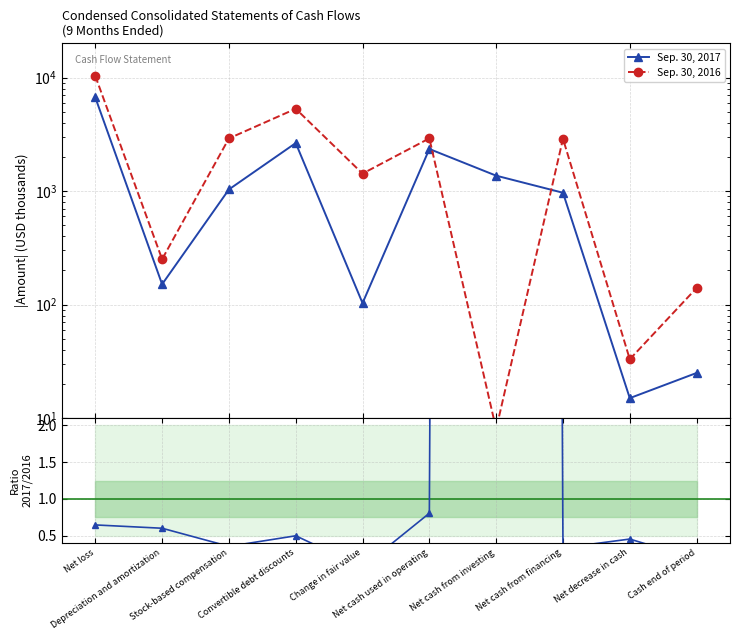

At which category is the sum across all series the highest?

Net loss